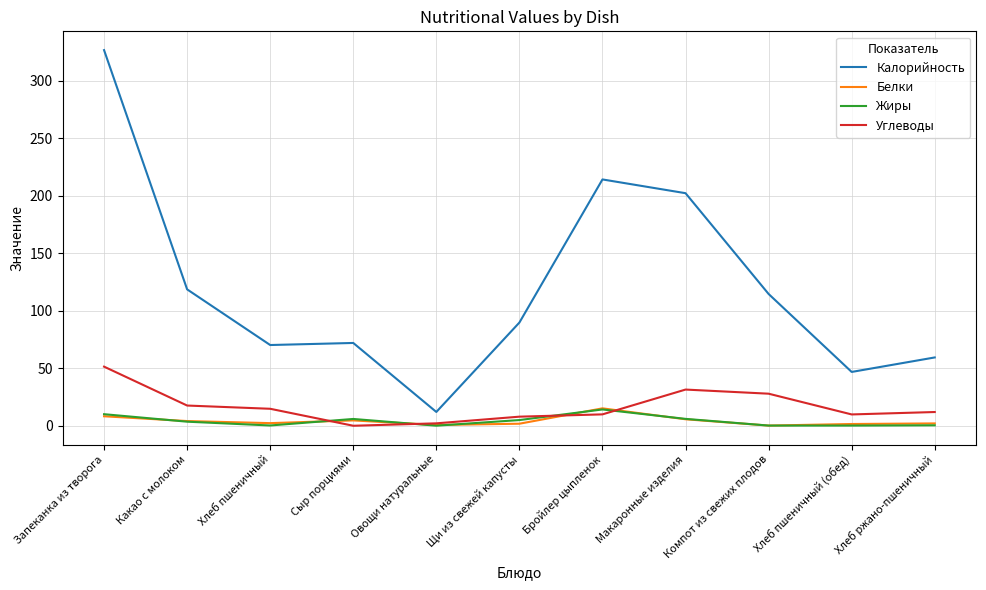

Where is Калорийность nearest to the value 169?

Макаронные изделия